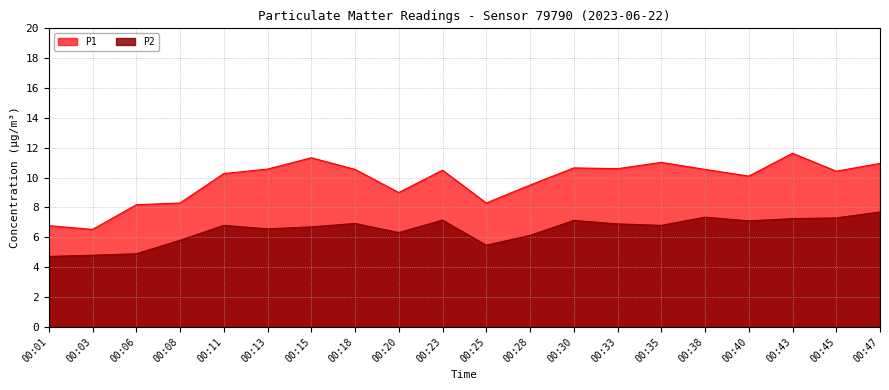

List the series in order of their overall mean, lowest first.

P2, P1